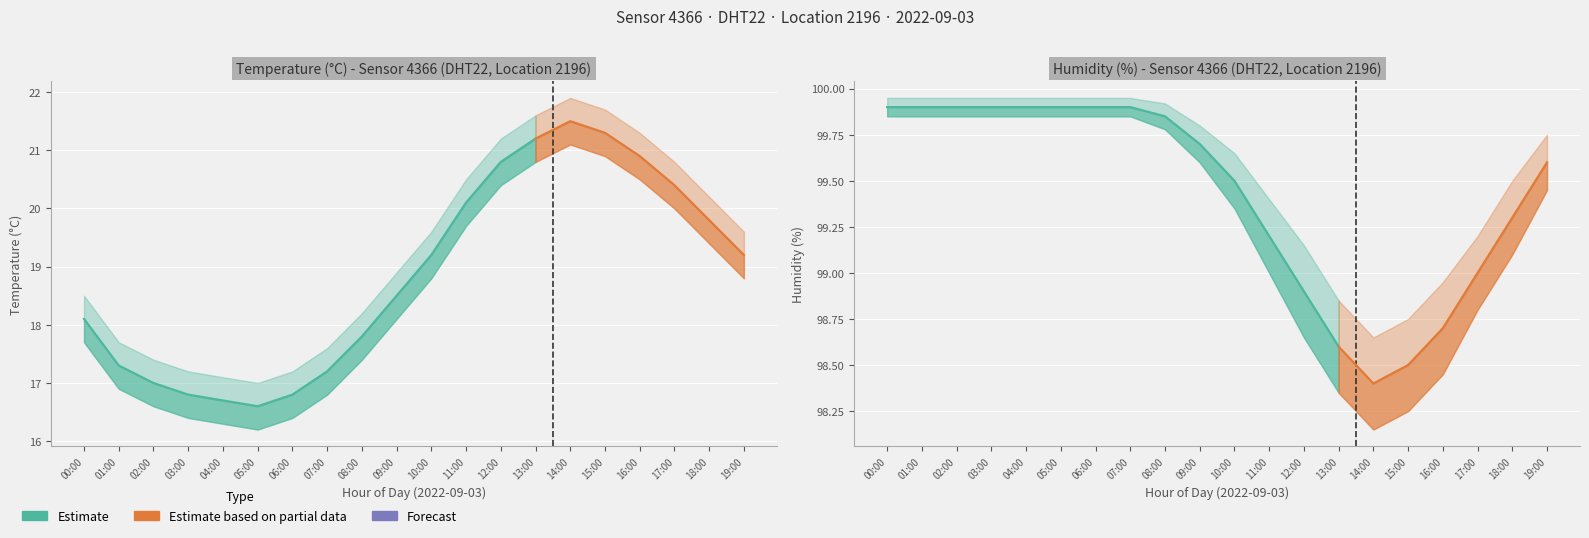

What is the difference between the maximum and minimum values in the humidity series?

1.5